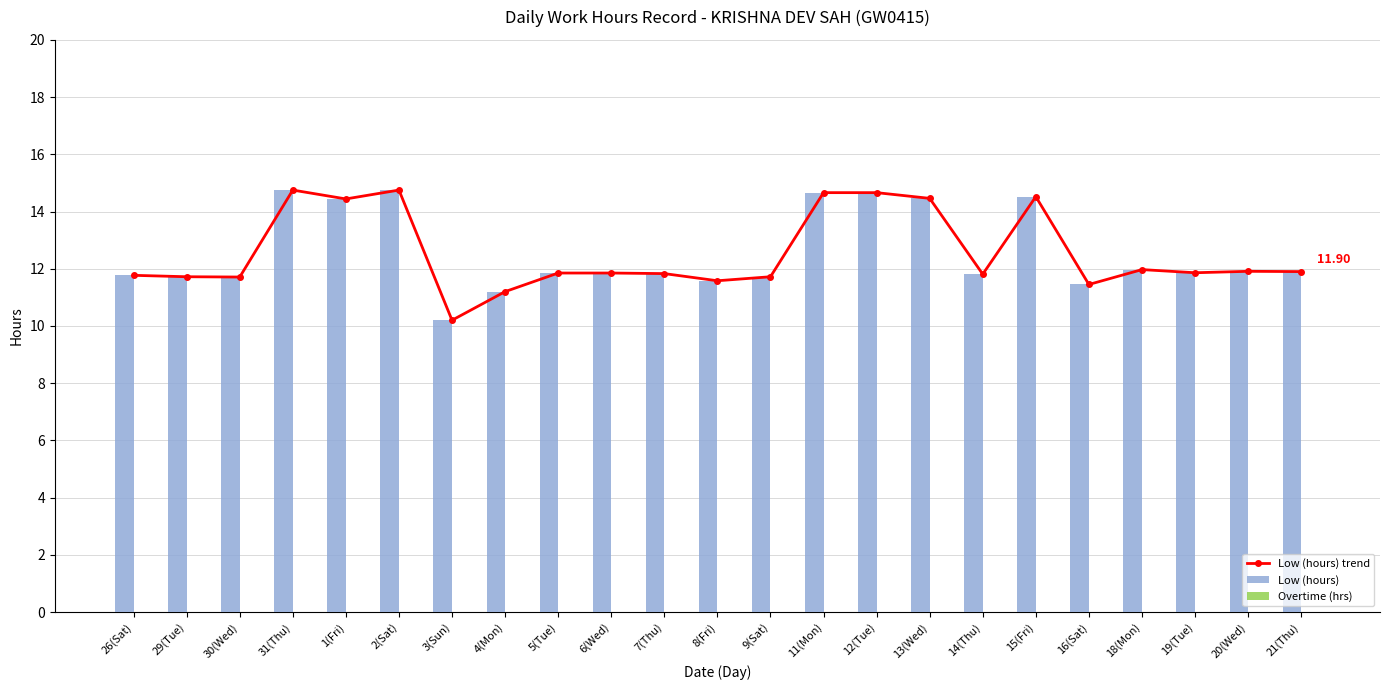

The value of Low (hours) trend at 1(Fri) is 8.4. True or false?

False